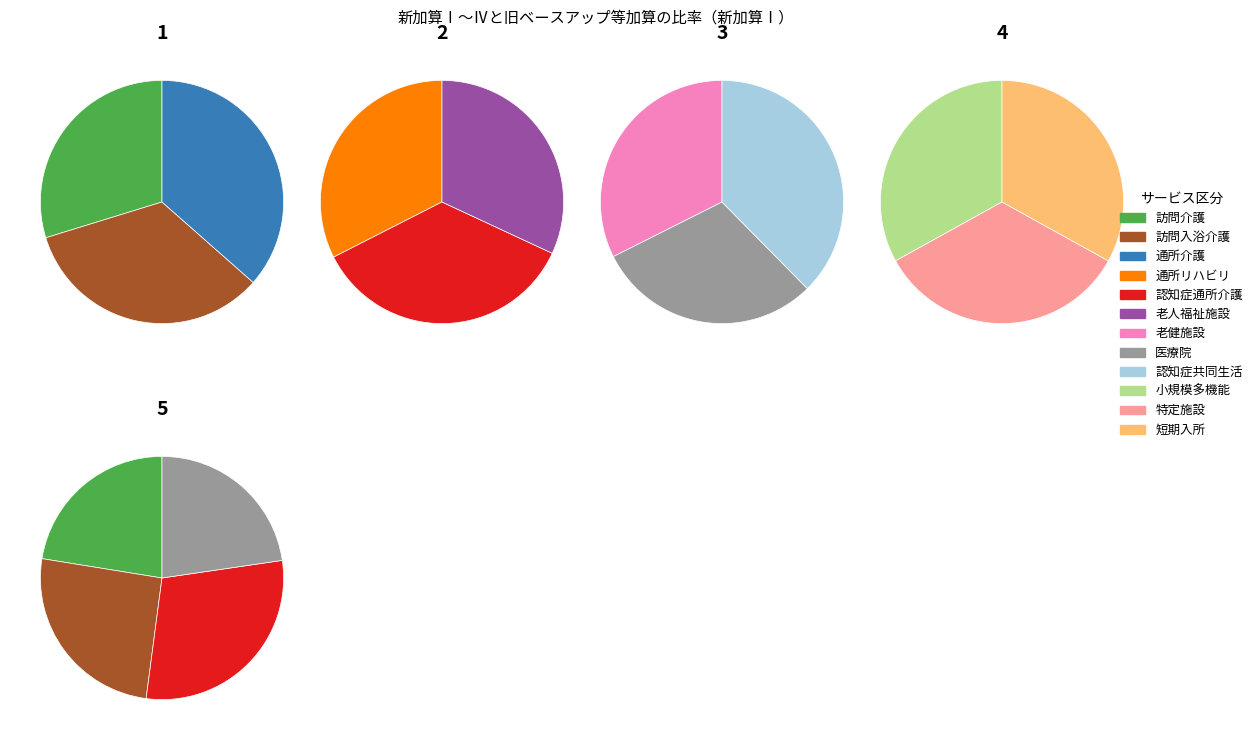

To the nearest percent, what is the difference between the largest and smallest slice percentages?

2%